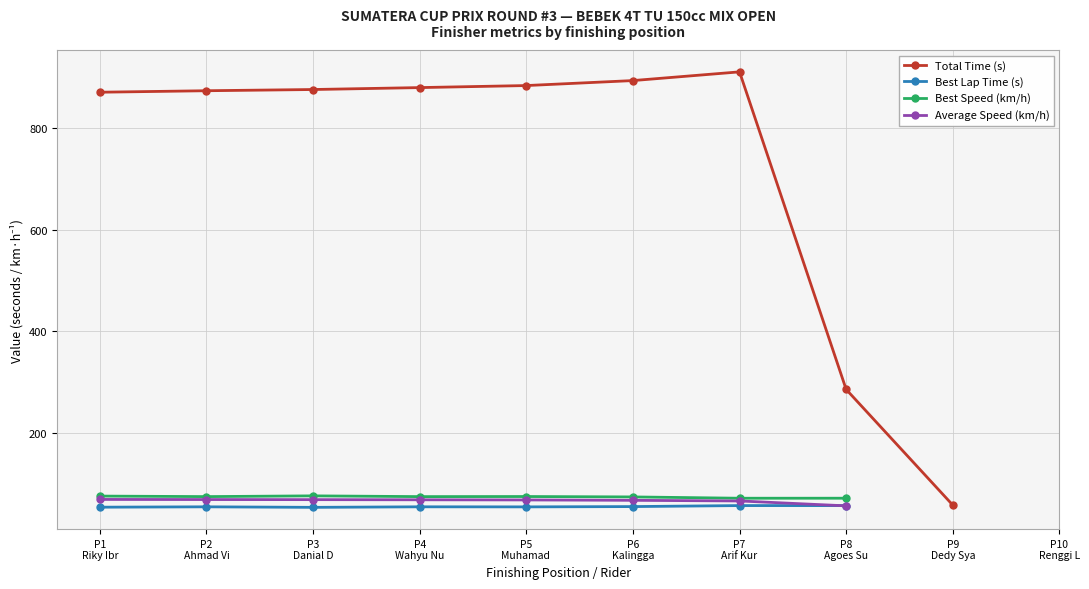

Rank the series by their maximum value, from highest to lowest.

Total Time (s), Best Speed (km/h), Average Speed (km/h), Best Lap Time (s)